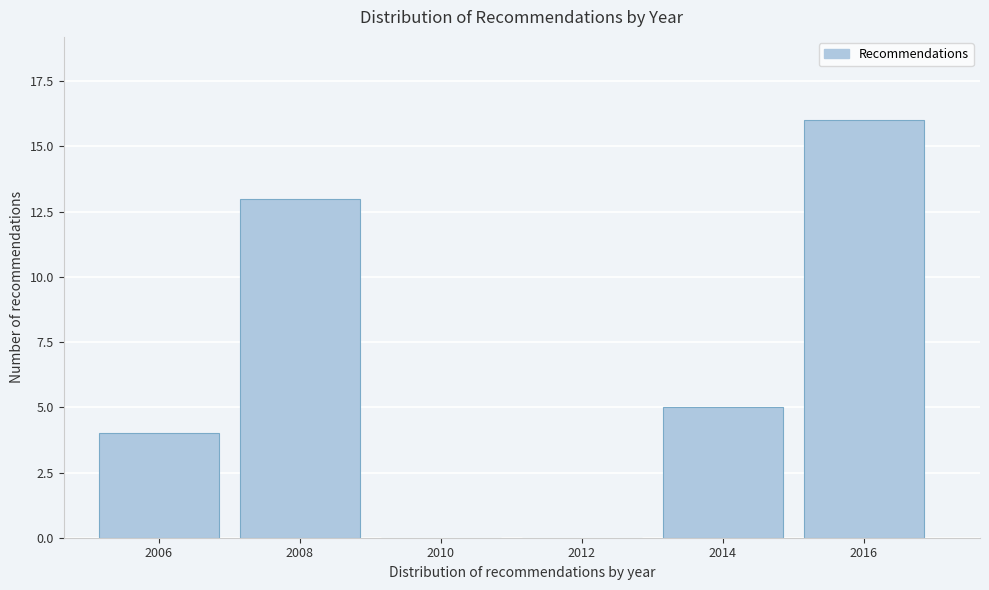

Reading left to right, extract all data points from this chart.

2006=4	2008=13	2010=0	2012=0	2014=5	2016=16